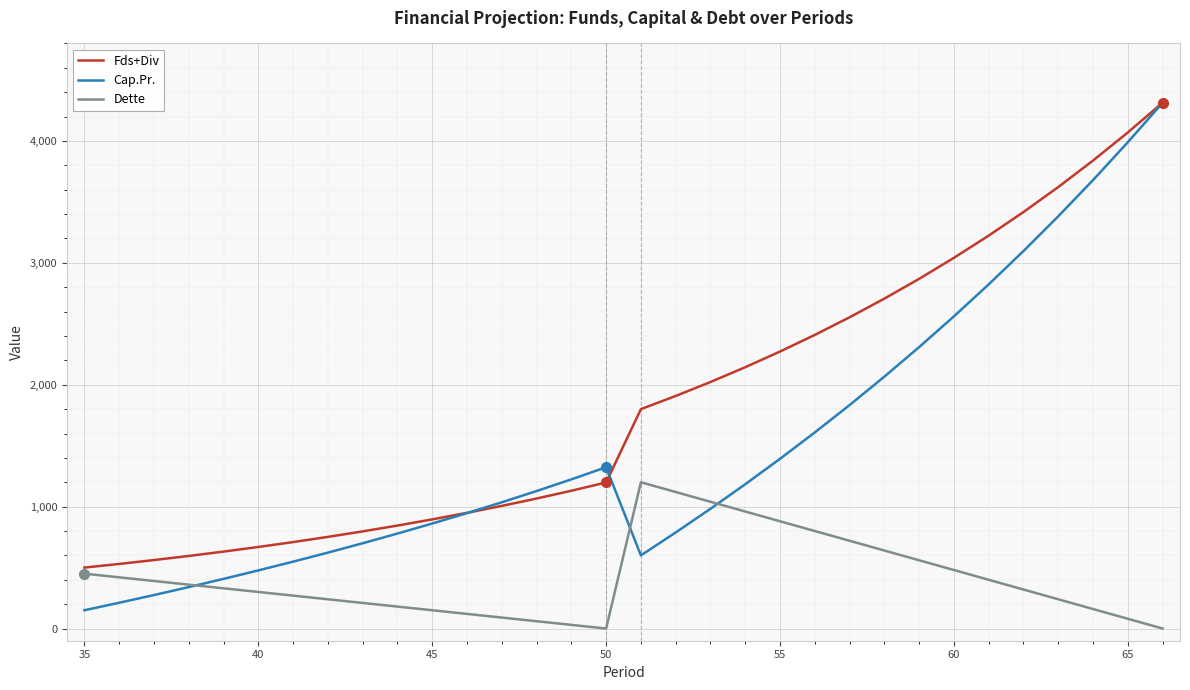

Which series has the largest range (max minus min)?

Cap.Pr.